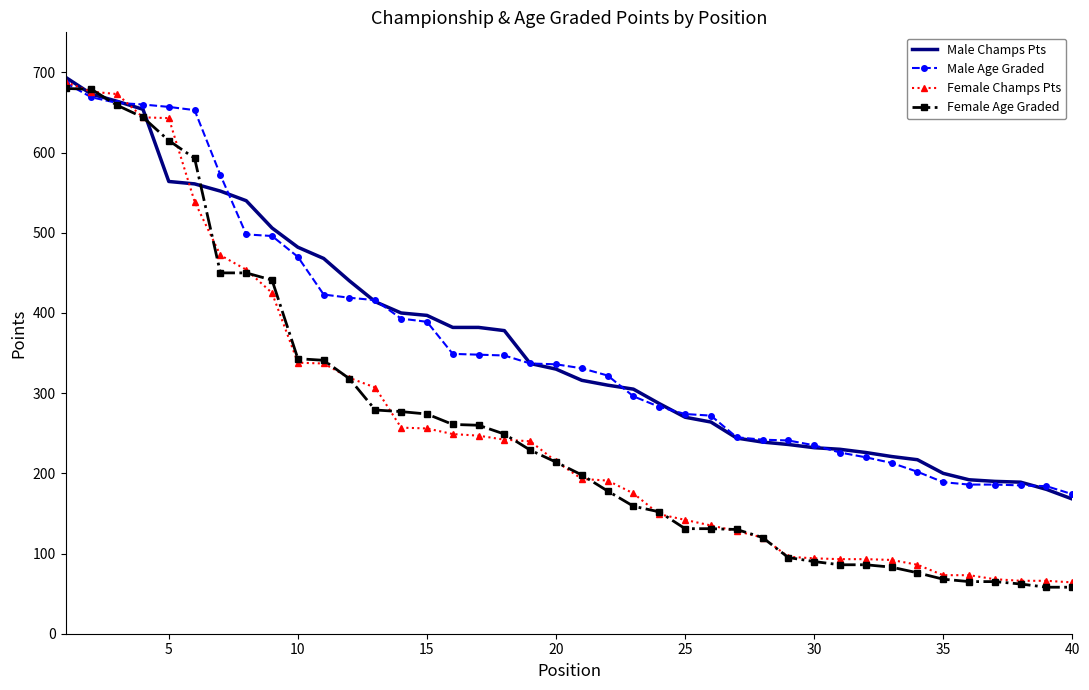

What is the maximum value for Male Age Graded?

687